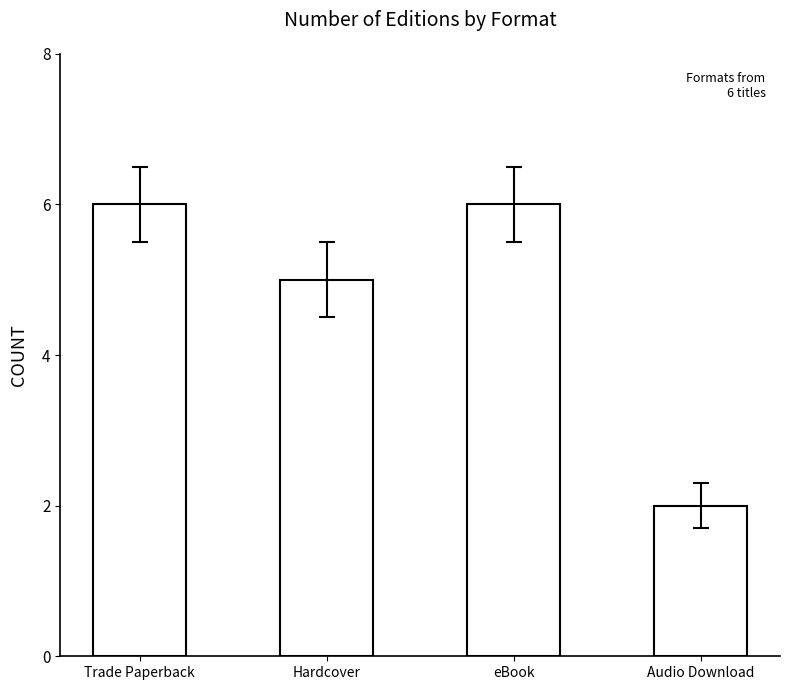

Reading left to right, list all the values displayed in this chart.

Trade Paperback=6	Hardcover=5	eBook=6	Audio Download=2